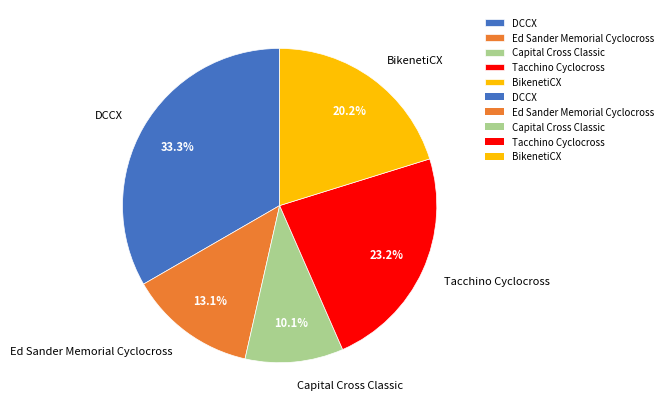

Count the number of slices in the pie.

5